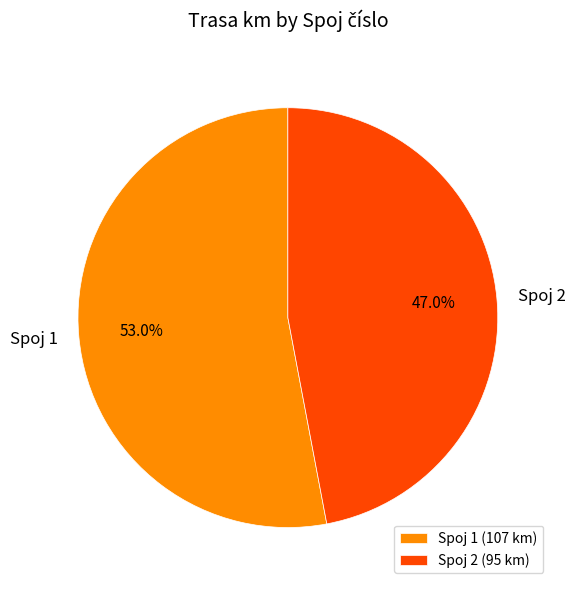

How many slices are in this pie chart?

2